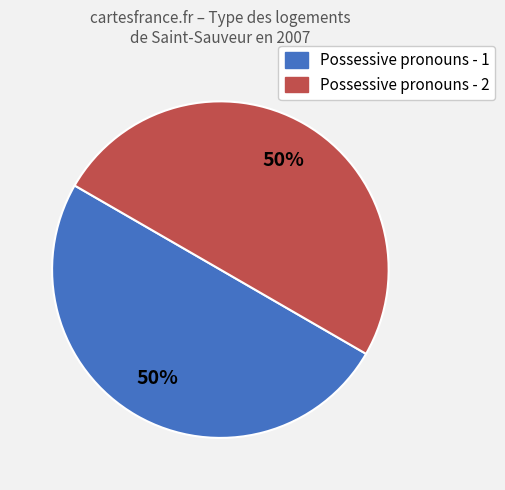

The Possessive pronouns - 1 slice represents 50% of the pie. True or false?

True